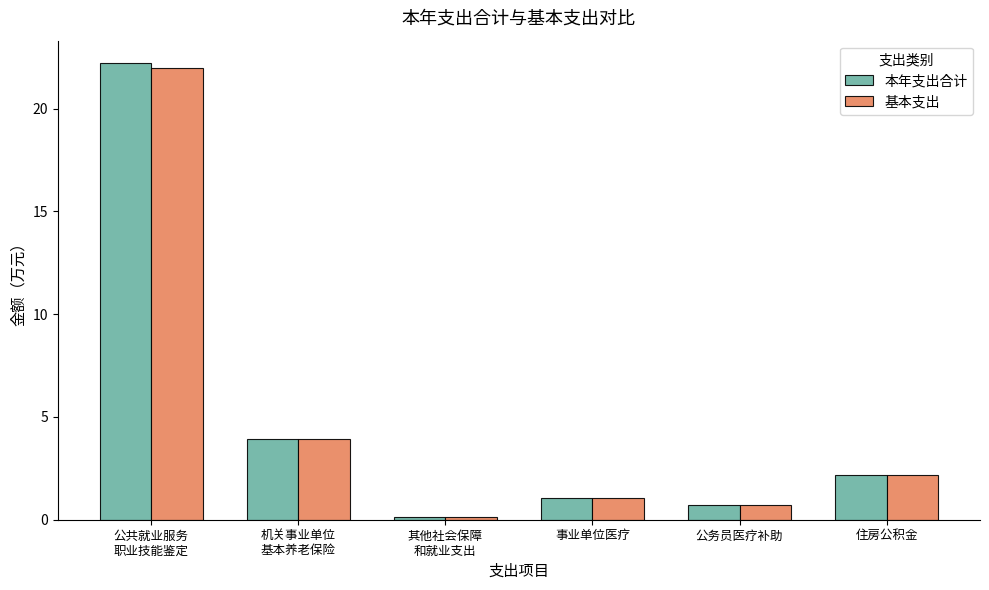

Read the 本年支出合计 value at 事业单位医疗.

1.1